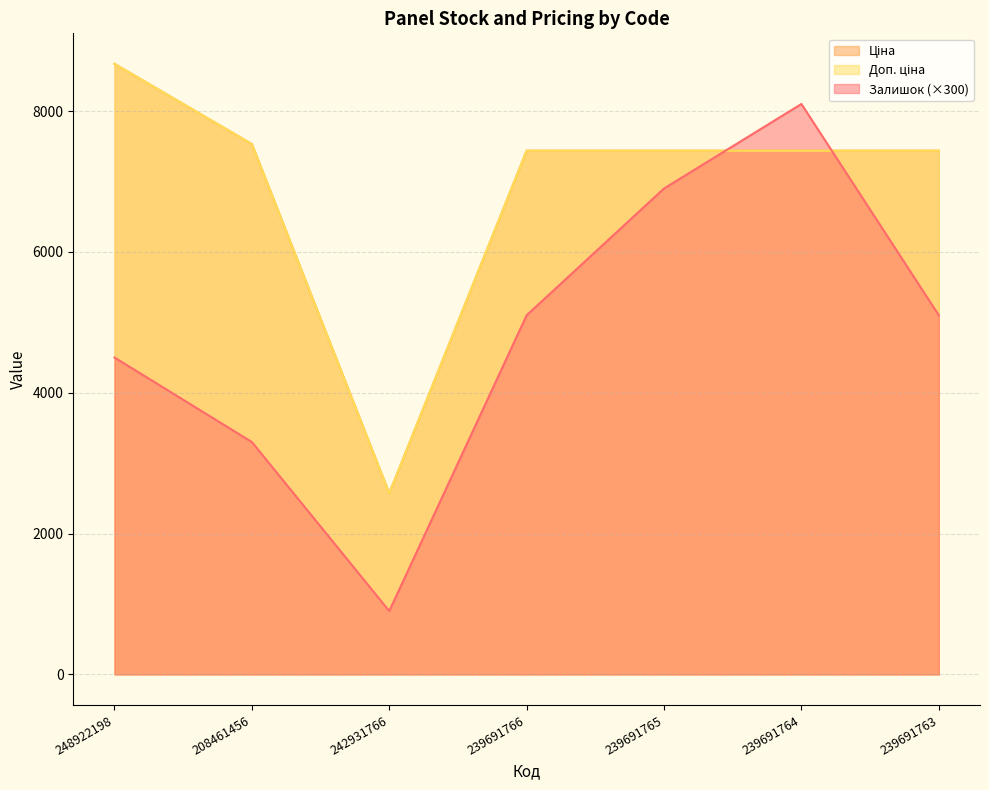

What position from the right is 239691765?

3